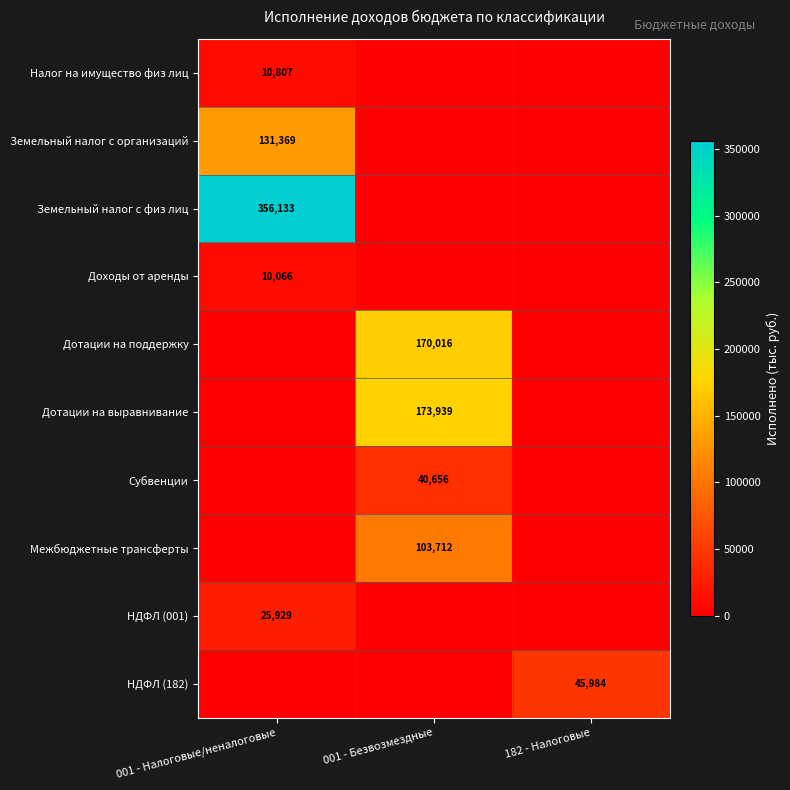

Between 001 - Безвозмездные and 001 - Налоговые/неналоговые, which is larger?

001 - Налоговые/неналоговые